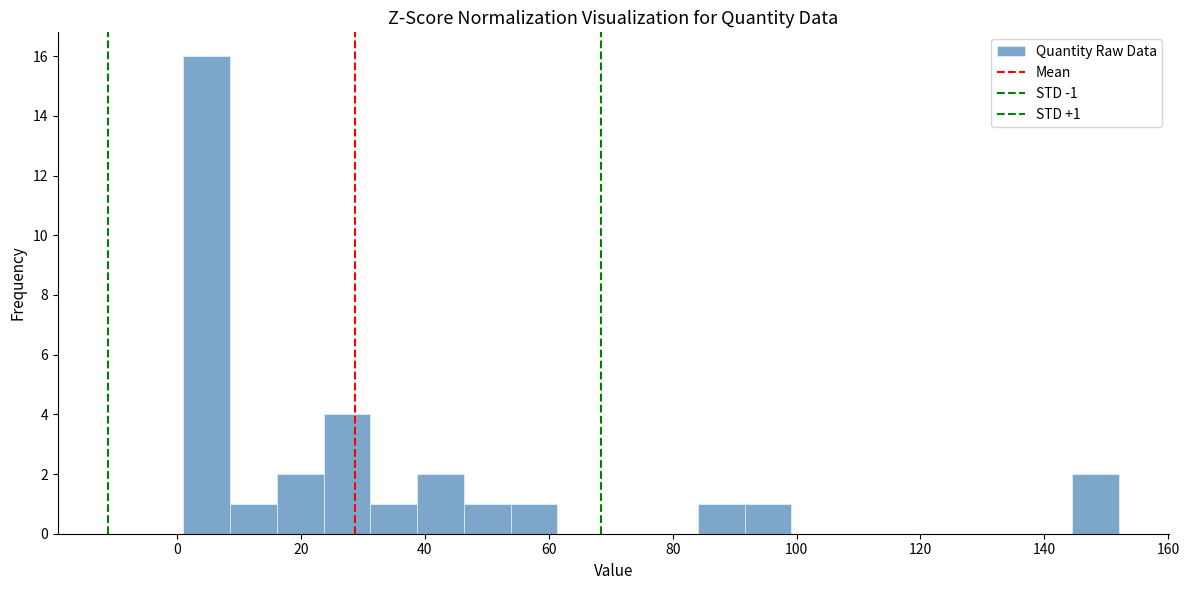

Around what value on the x-axis is the tallest bar? Give the approximate position of its centre, as read against the axis.

4